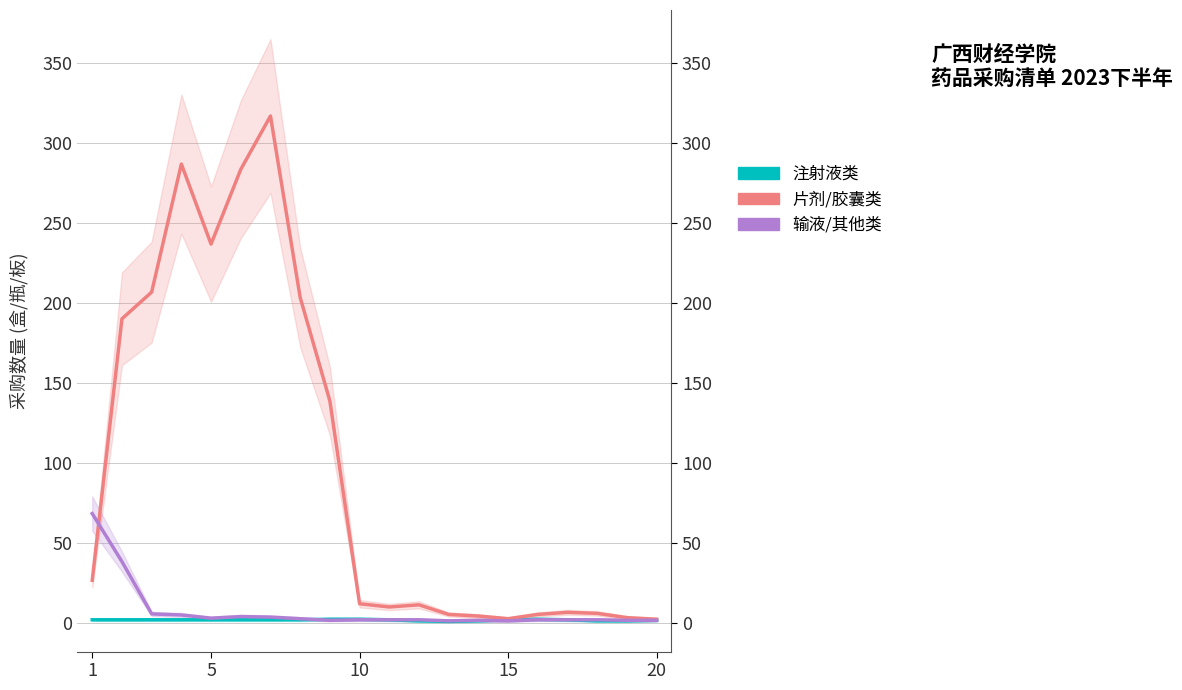

How many data points in 片剂/胶囊类 are above 12?

9